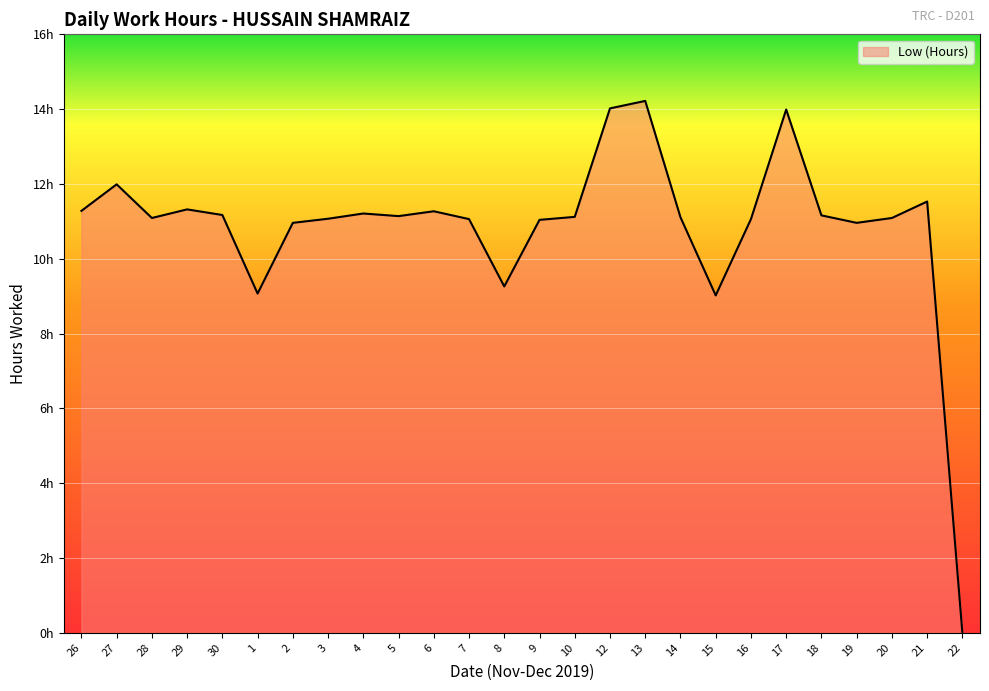

Which category has the highest value across all series?

13